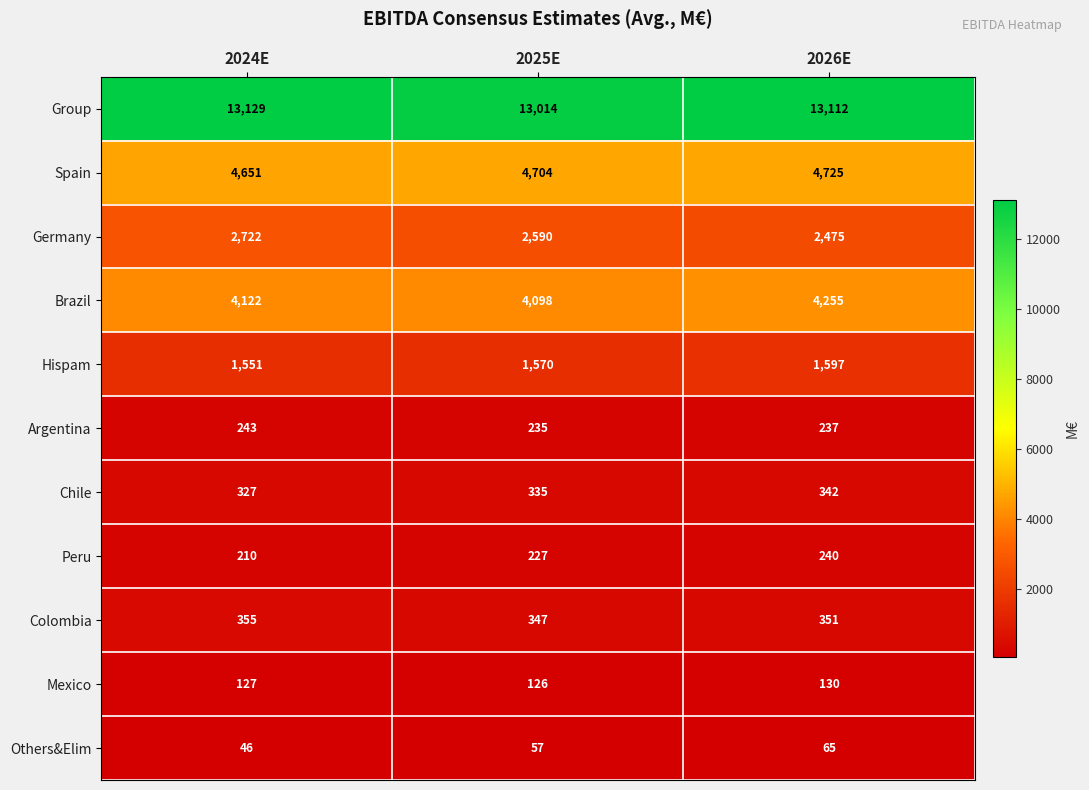

At how many categories does at least one series exceed 1424?

3